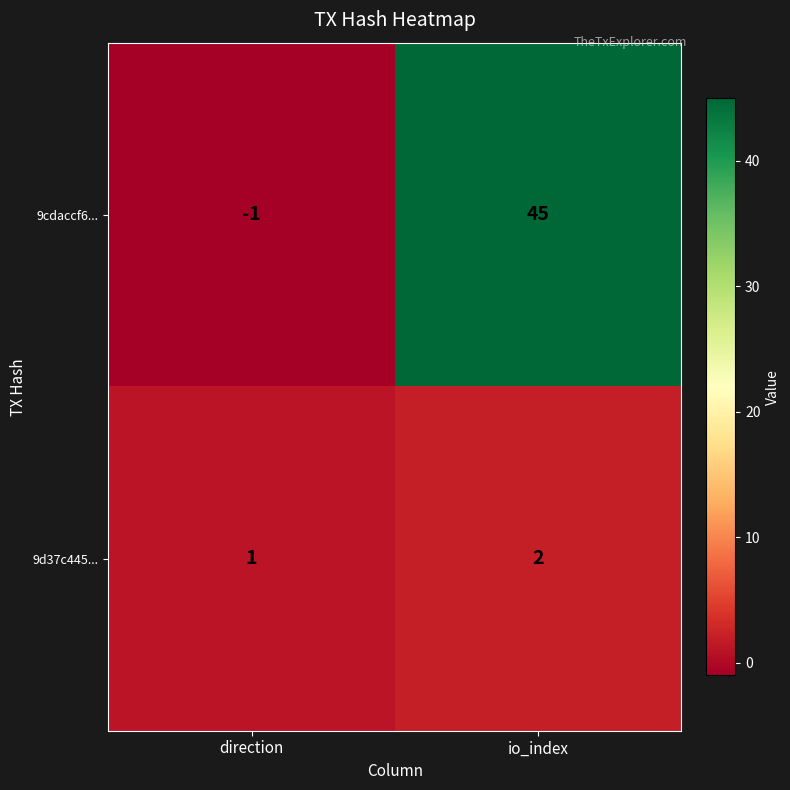

Reading left to right, what are all the values shown in this chart?

9cdaccf6...: -1	45
9d37c445...: 1	2